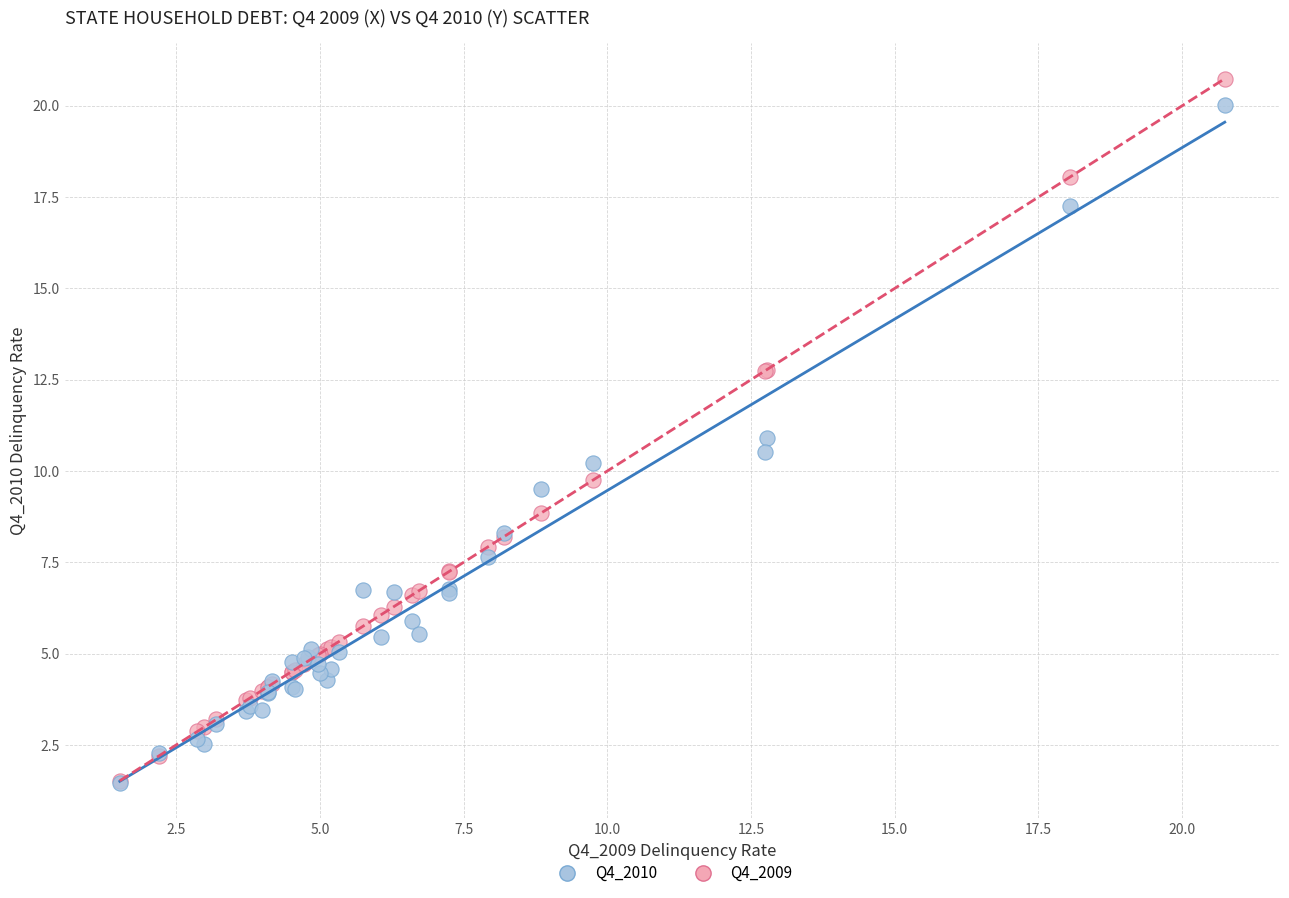

Which series contains the highest Y value?

Q4_2009